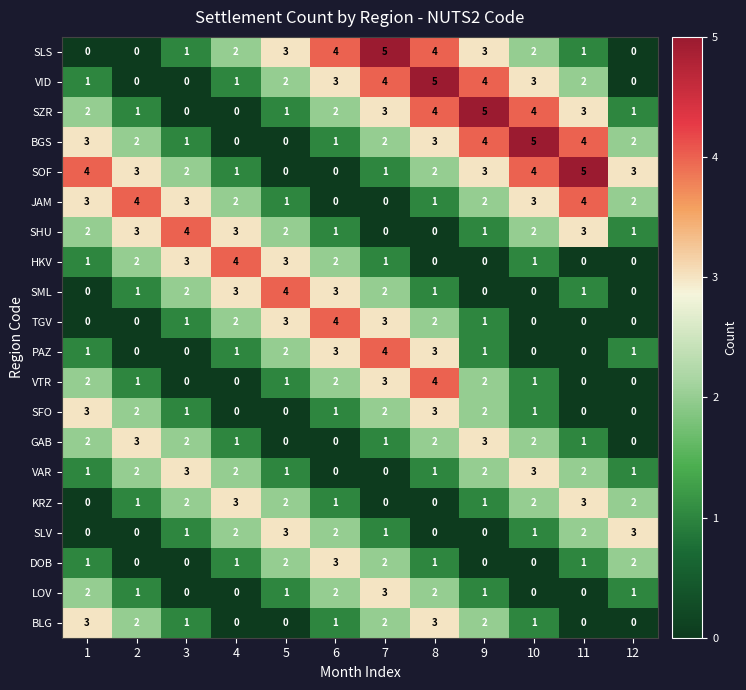

What is the sum of the SZR values at 8 and 5?

5